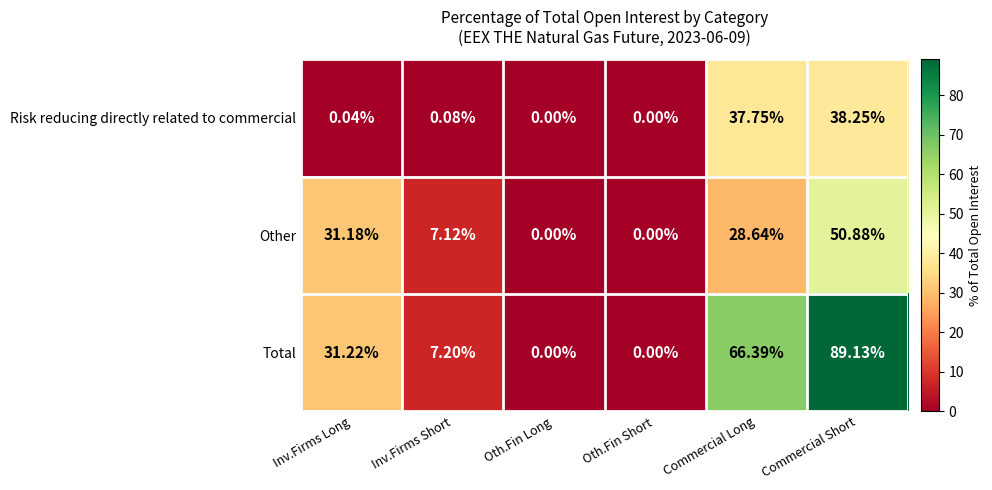

Is the value of Total at Inv.Firms Short greater than the value of Risk reducing directly related to commercial at Inv.Firms Short?

Yes